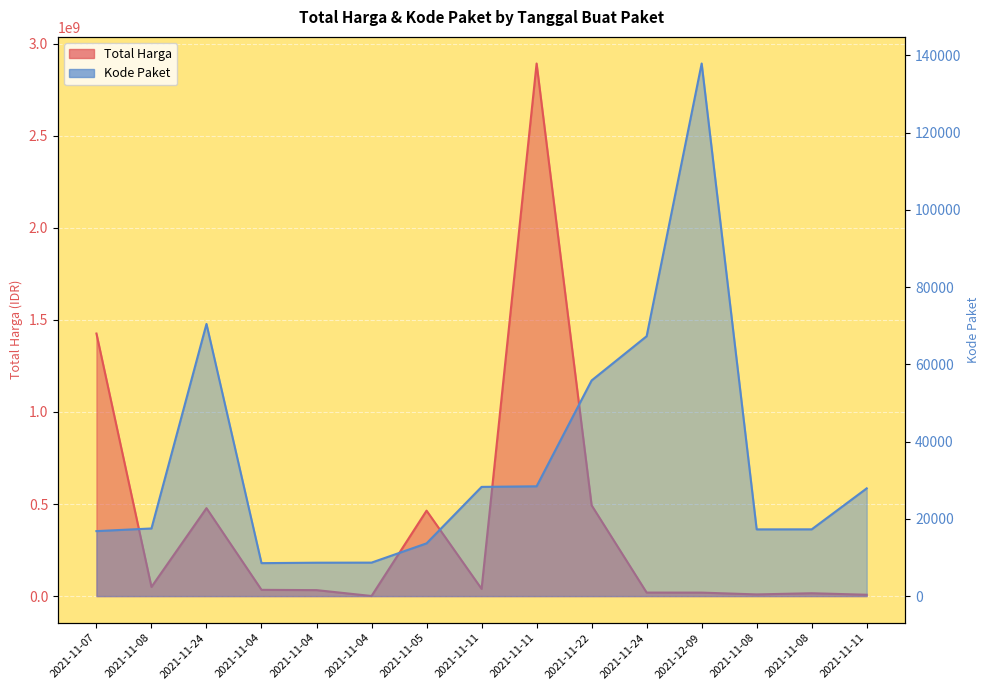

Reading right to left, list all the values displayed in this chart.

Total Harga: 2021-11-11=7401240	2021-11-08=15513960	2021-11-08=9180000	2021-12-09=18900000	2021-11-24=19175000	2021-11-22=493000000	2021-11-11=2892122000	2021-11-11=39440000	2021-11-05=464002100	2021-11-04=577875	2021-11-04=32441200	2021-11-04=34000000	2021-11-24=477600000	2021-11-08=49730040	2021-11-07=1425867900
Kode Paket: 2021-11-11=27891	2021-11-08=17283	2021-11-08=17272	2021-12-09=137876	2021-11-24=67279	2021-11-22=55826	2021-11-11=28425	2021-11-11=28271	2021-11-05=13652	2021-11-04=8668	2021-11-04=8646	2021-11-04=8530	2021-11-24=70453	2021-11-08=17509	2021-11-07=16823